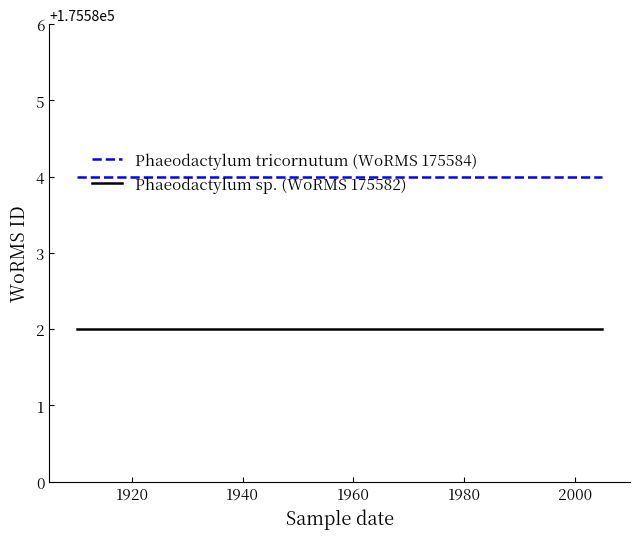

List the series in order of their peak value, lowest first.

Phaeodactylum sp. (WoRMS 175582), Phaeodactylum tricornutum (WoRMS 175584)